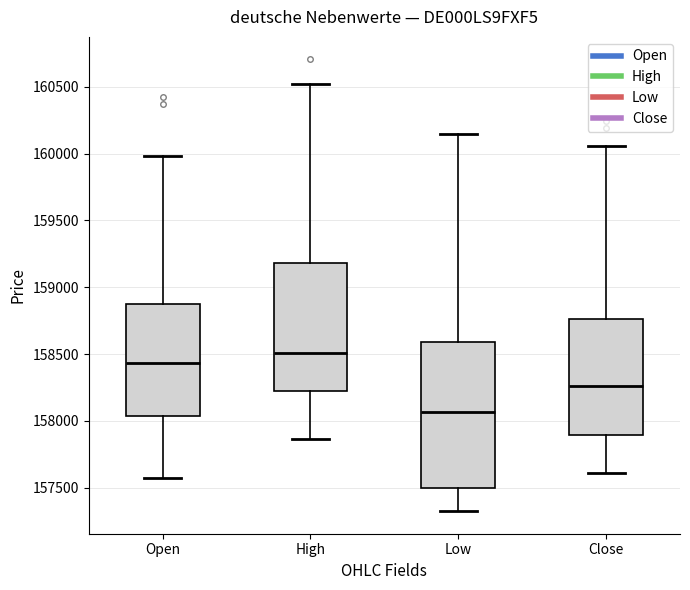

Reading left to right, read every box against the y-axis: the position of its median line, the range the box covers, and the ends of its whiskers. The values are not printed on the chart, so give them approximately, as read against the axis.

Open: median 158450, box 158050 to 158900, whiskers 157550 to 160000
High: median 158500, box 158200 to 159200, whiskers 157850 to 160500
Low: median 158050, box 157500 to 158600, whiskers 157300 to 160150
Close: median 158250, box 157900 to 158750, whiskers 157600 to 160050